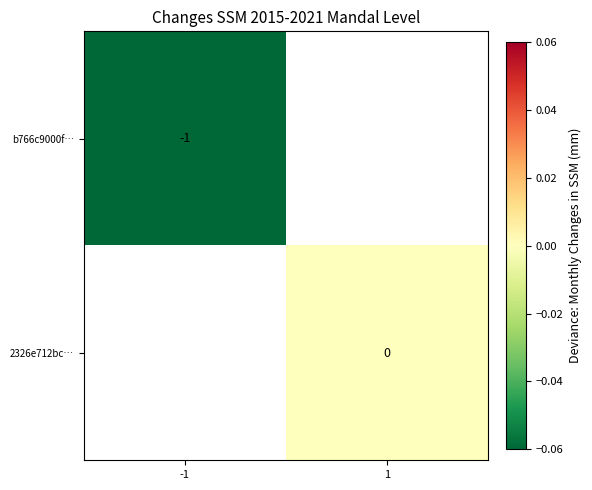

The value of b766c9000f… at -1 is 0. True or false?

False